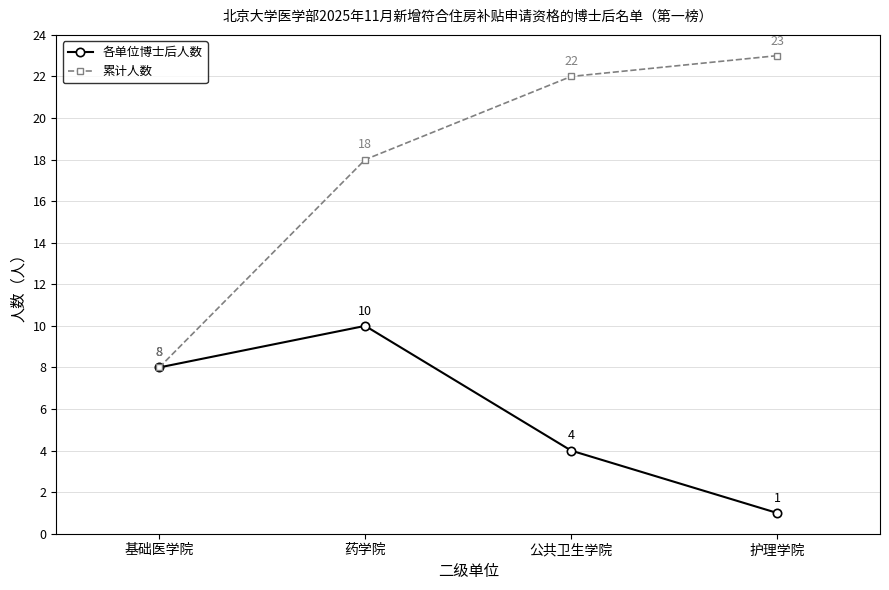

Rank the series by their average value, from highest to lowest.

累计人数, 各单位博士后人数